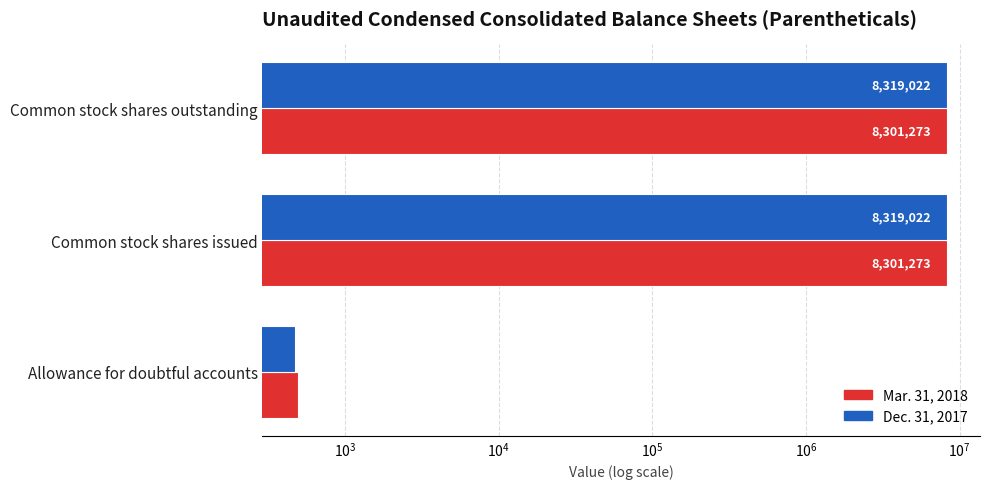

The value of Mar. 31, 2018 at Common stock shares issued is 3281456. True or false?

False